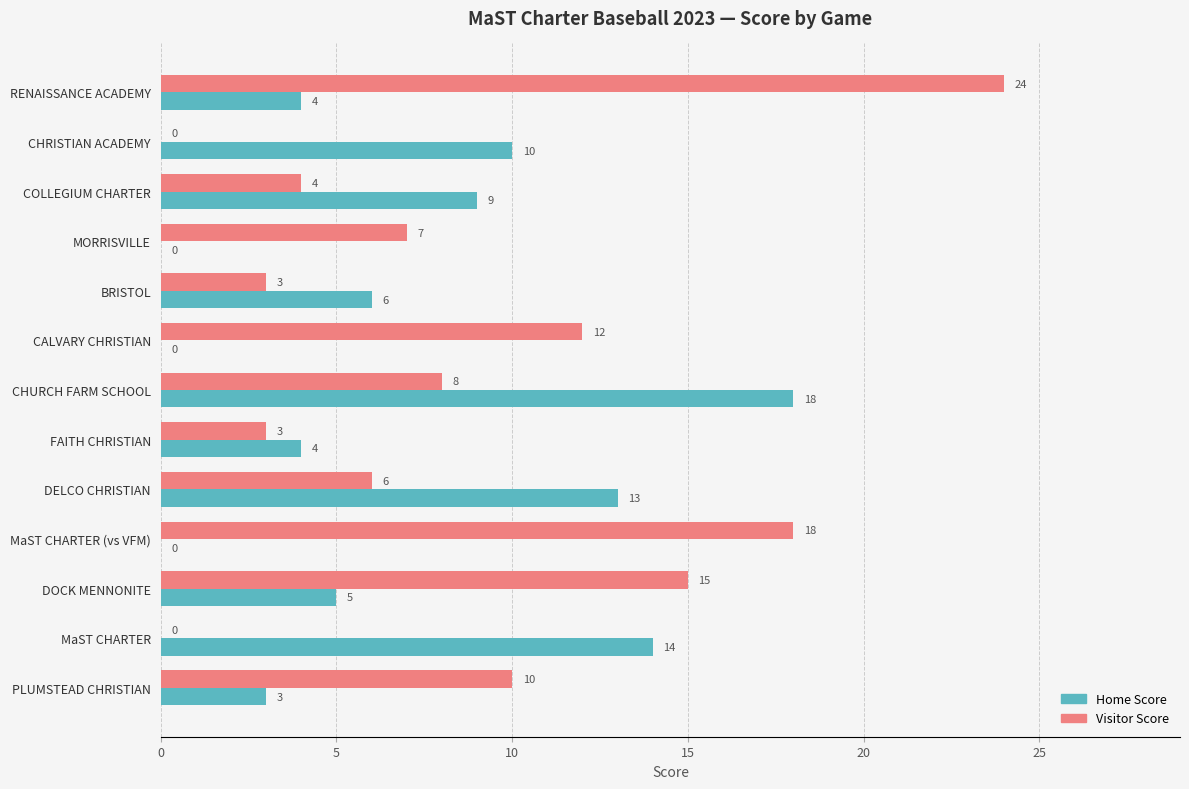

The value of Home Score at CHRISTIAN ACADEMY is 3. True or false?

False